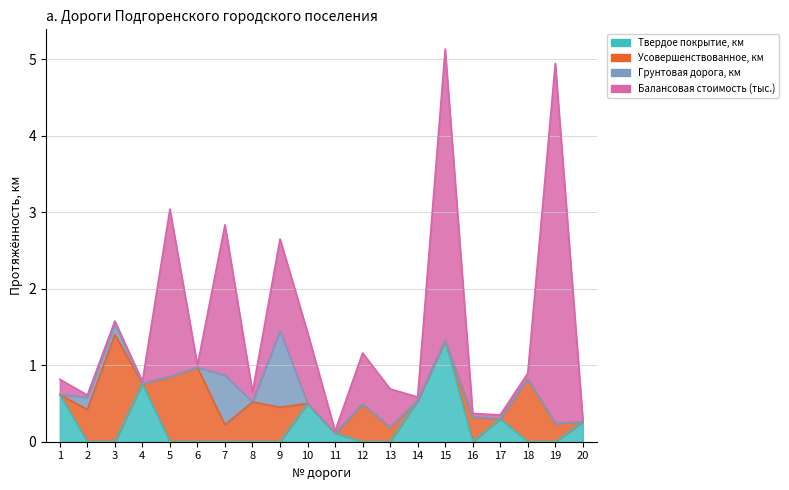

What are all the series names shown in the legend?

Твердое покрытие, км, Усовершенствованное, км, Грунтовая дорога, км, Балансовая стоимость (тыс.)